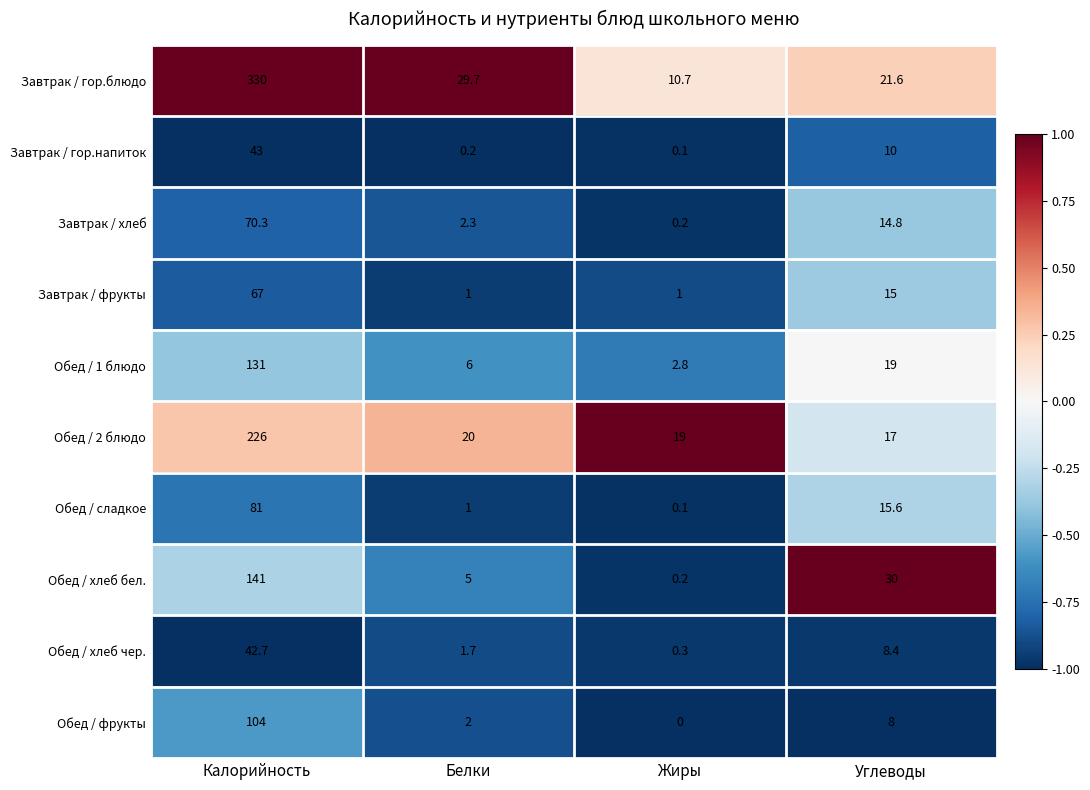

Where does the Завтрак / гор.блюдо series first go above 29?

Калорийность